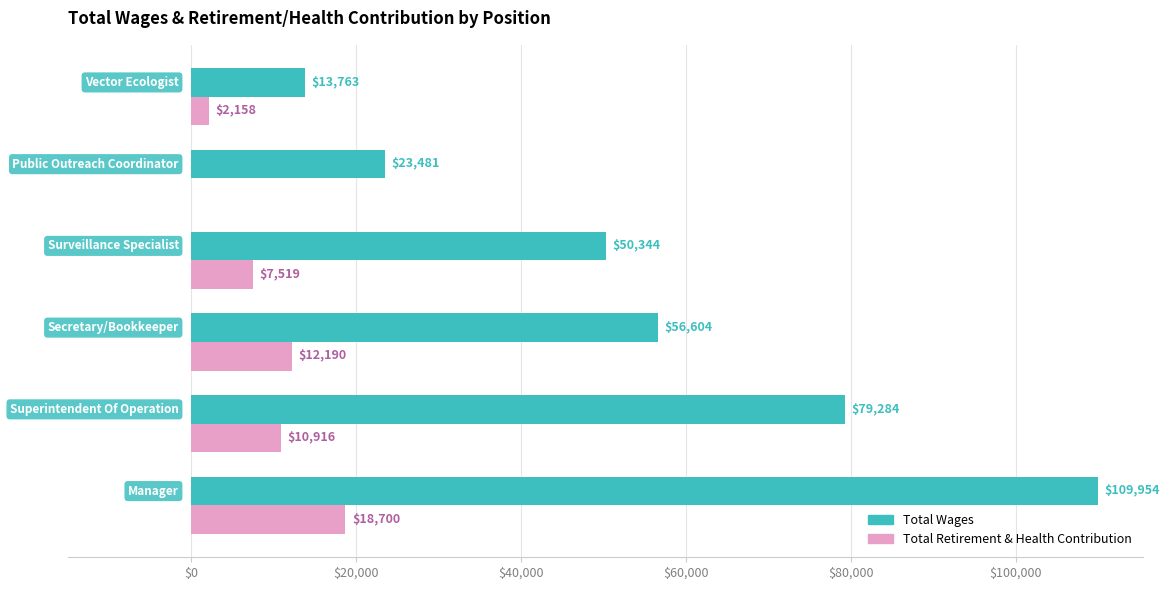

How many categories are shown in the chart?

6